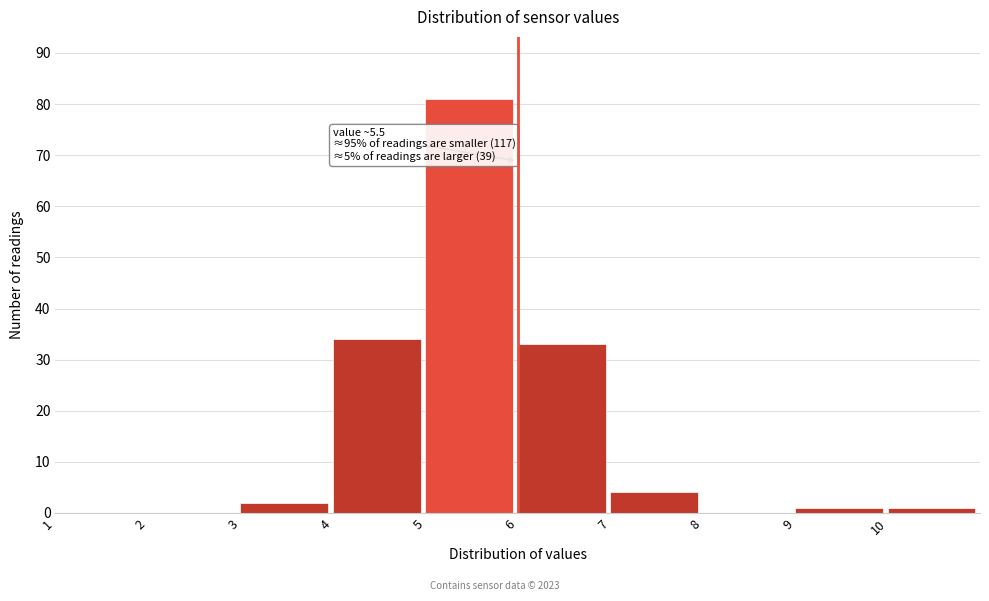

Which range on the x-axis has the tallest bar?

5 to 6